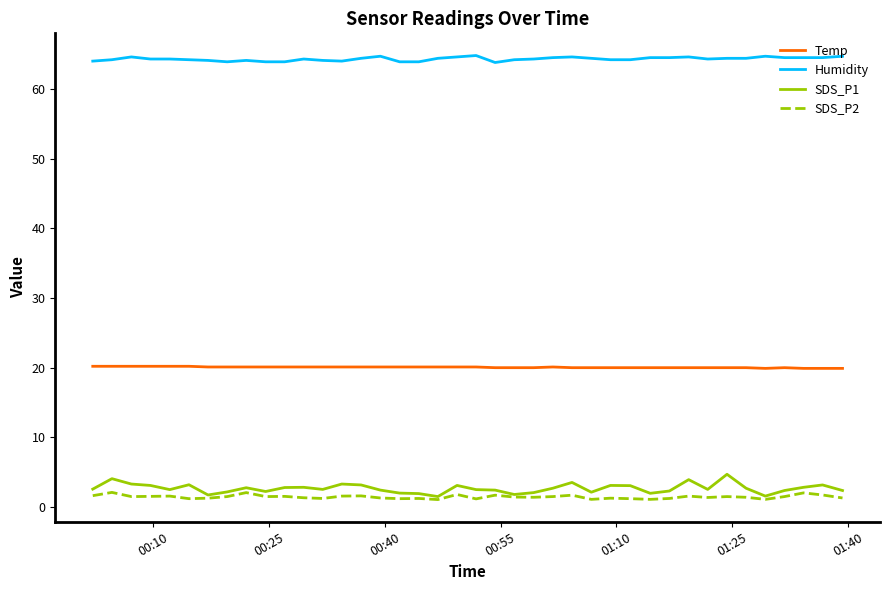

True or false: Temp and SDS_P2 intersect in this chart.

False